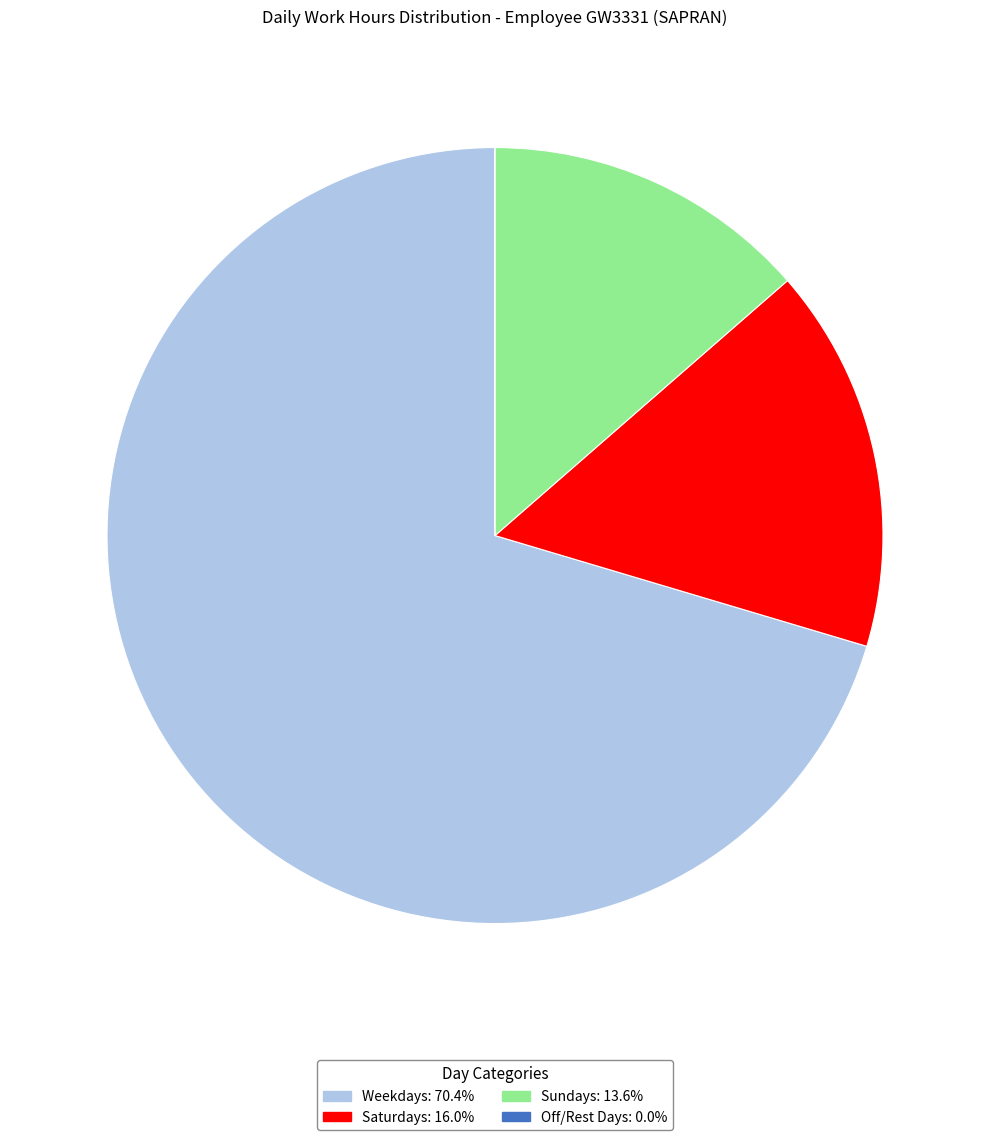

Does any single category account for the majority?

Yes